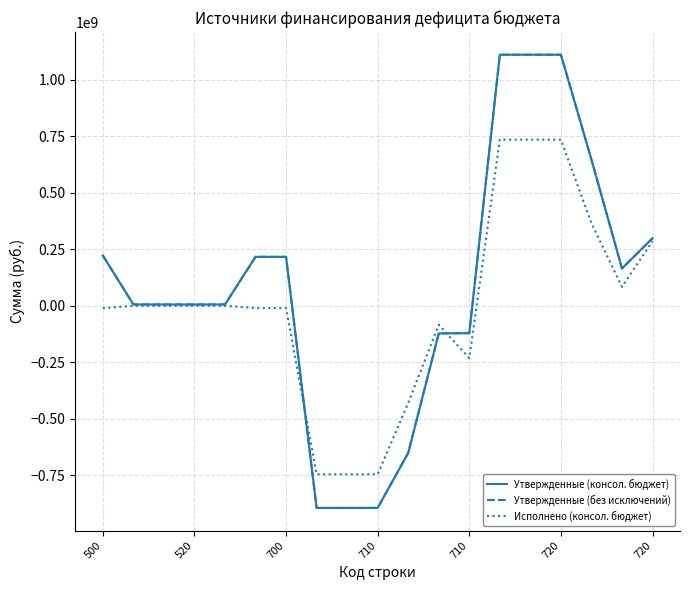

Is this an area chart (filled region under the line)?

No